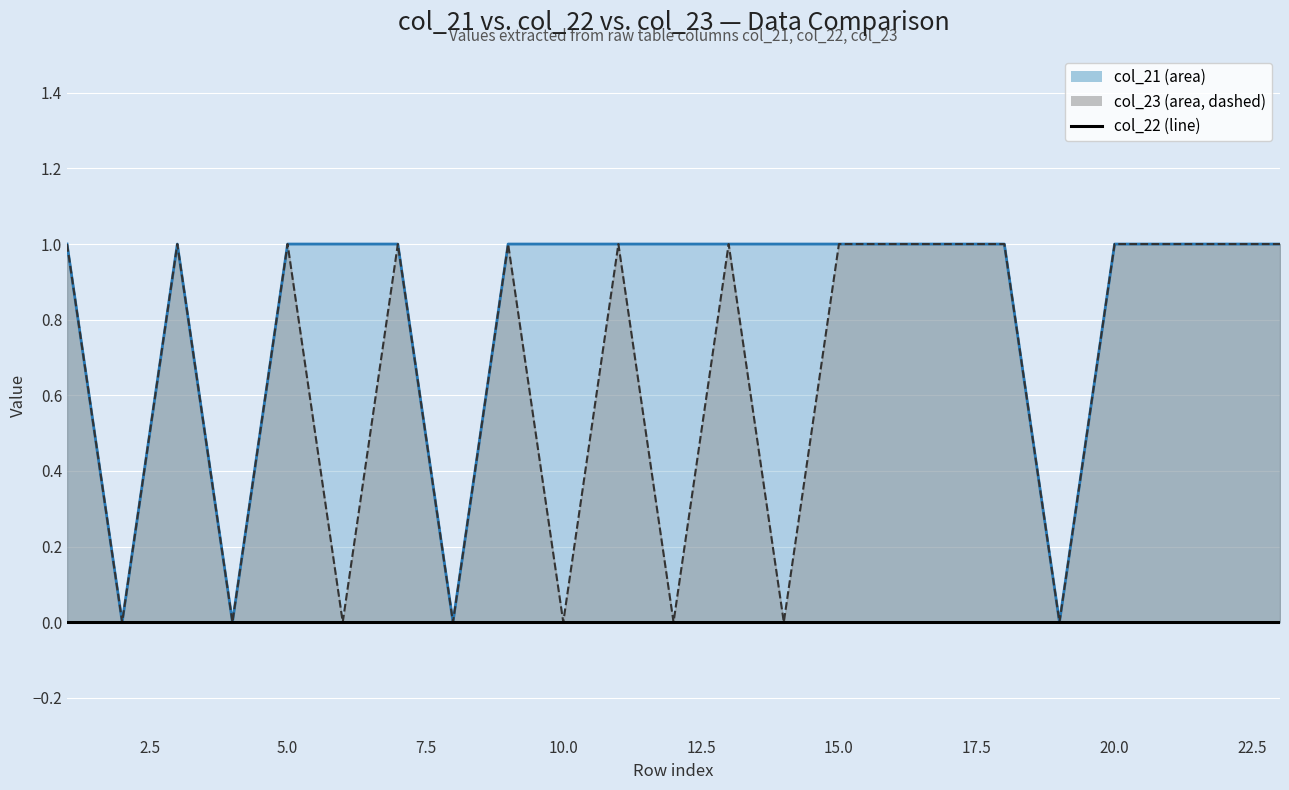

What is the sum of the col_23 values at 11 and 18?

2